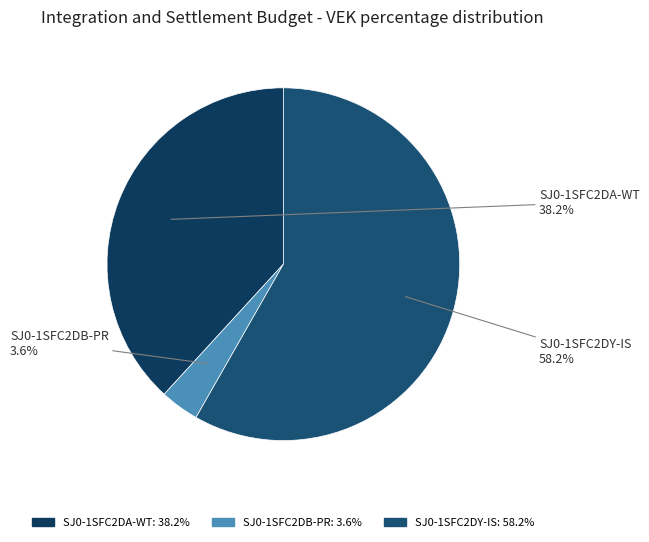

The SJ0-1SFC2DY-IS slice represents 58% of the pie. True or false?

True